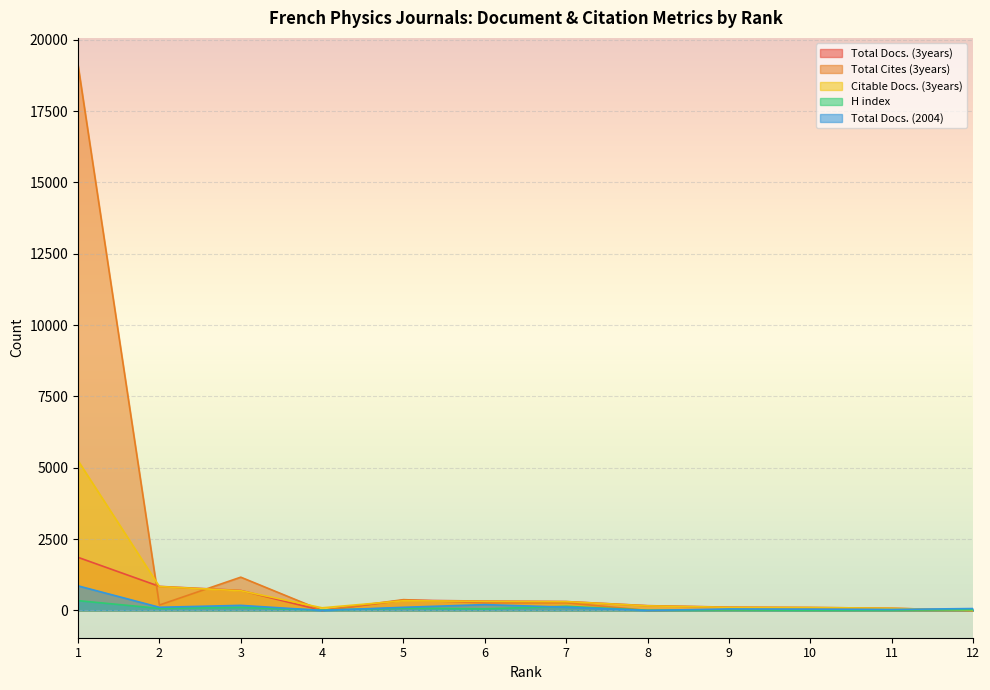

What is the average value of the Total Docs. (2004) series?

148